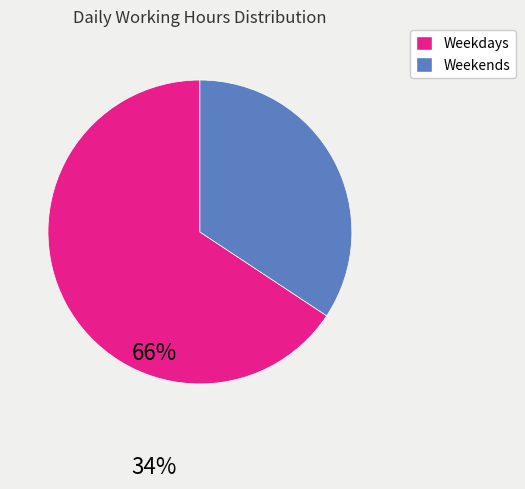

Is there a majority slice in this chart?

Yes